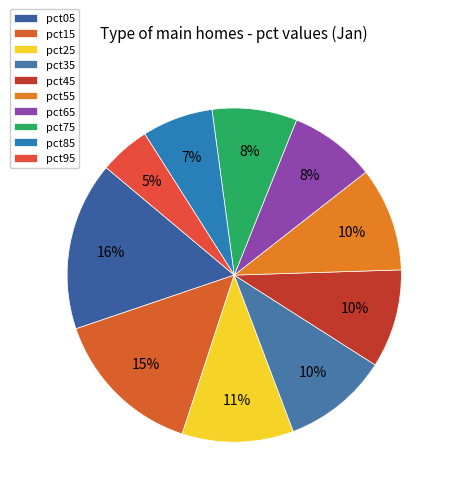

Is pct45 the majority of the pie?

No